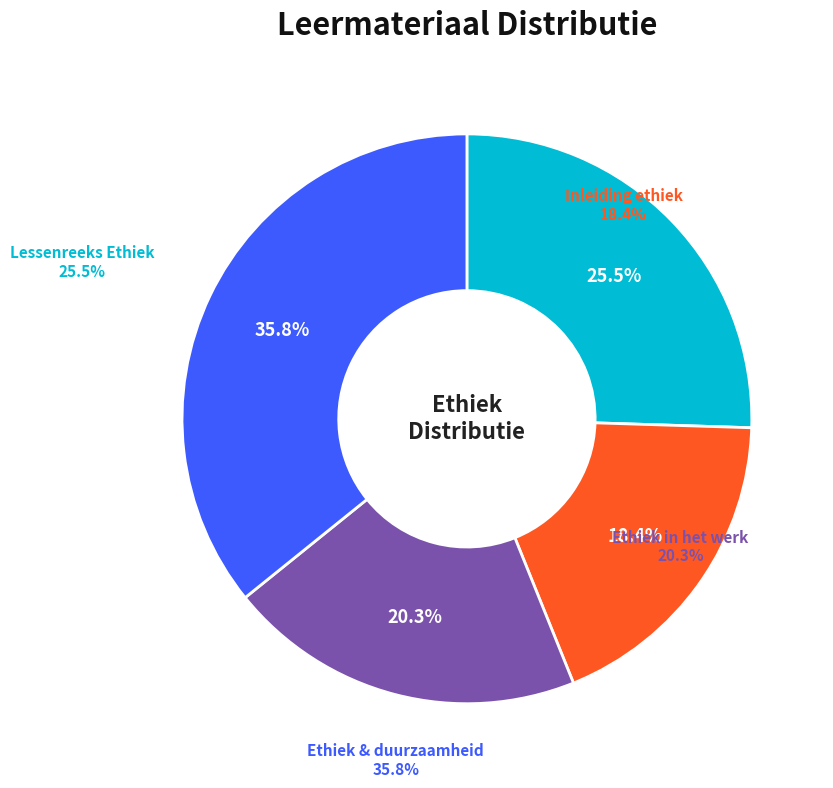

How many slices are in this pie chart?

4